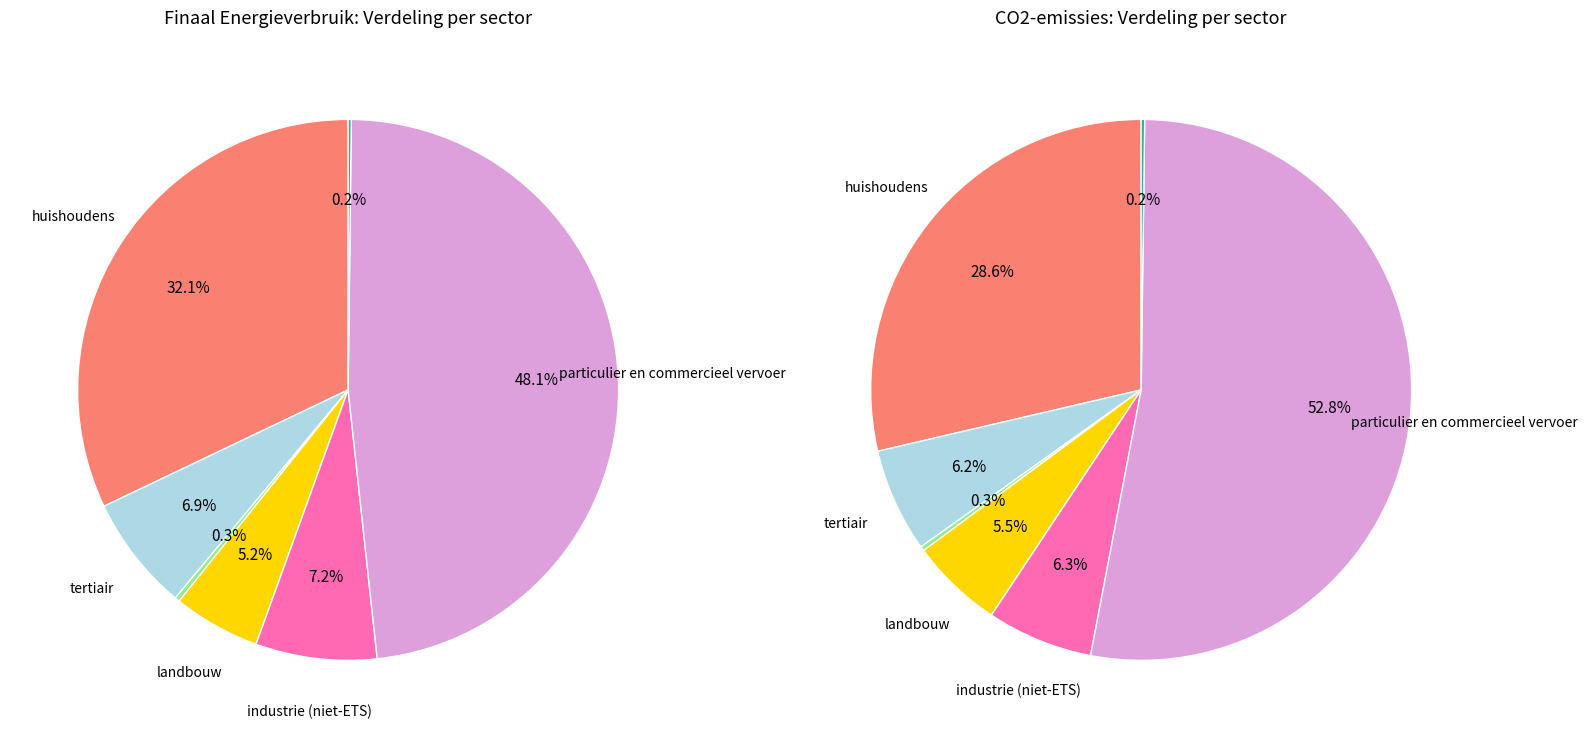

Is it true that huishoudens is 19% of the pie?

False